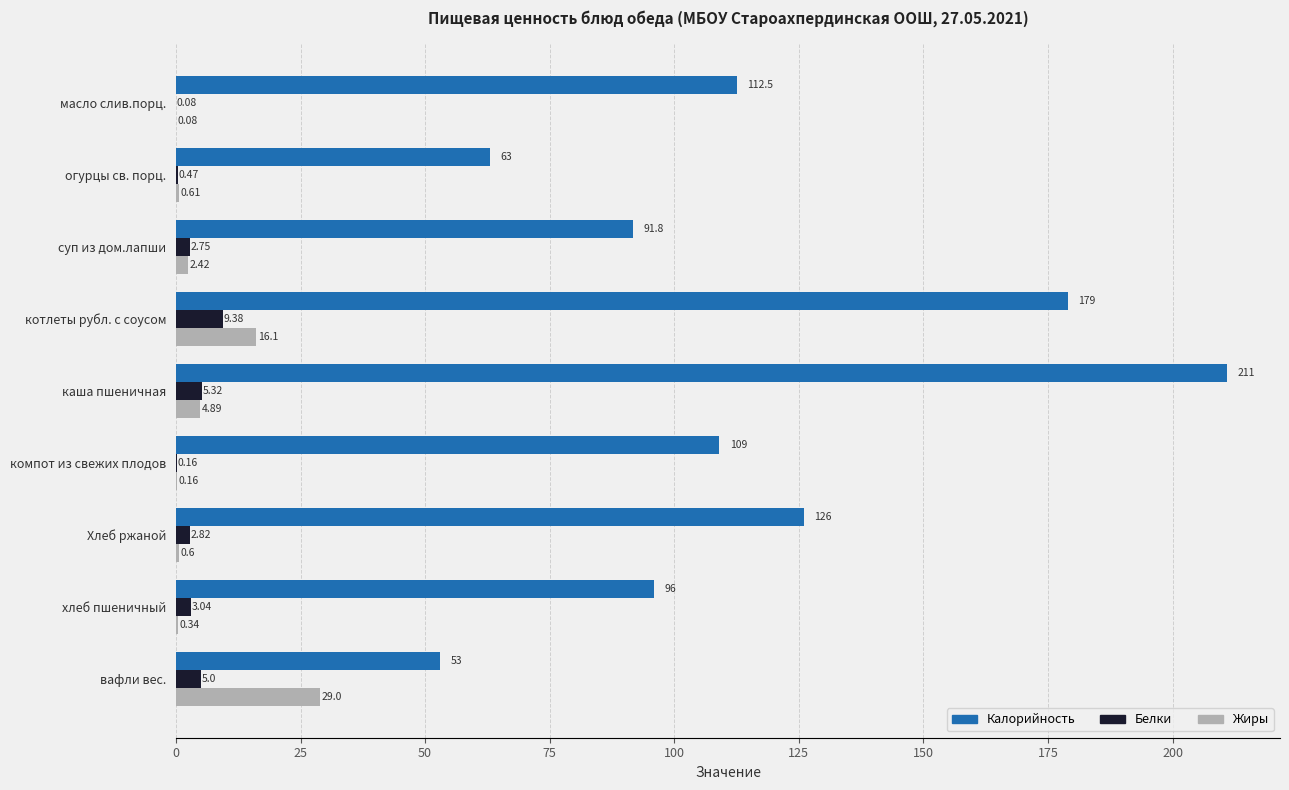

Is the value of Калорийность at вафли вес. greater than the value of Жиры at огурцы св. порц.?

Yes